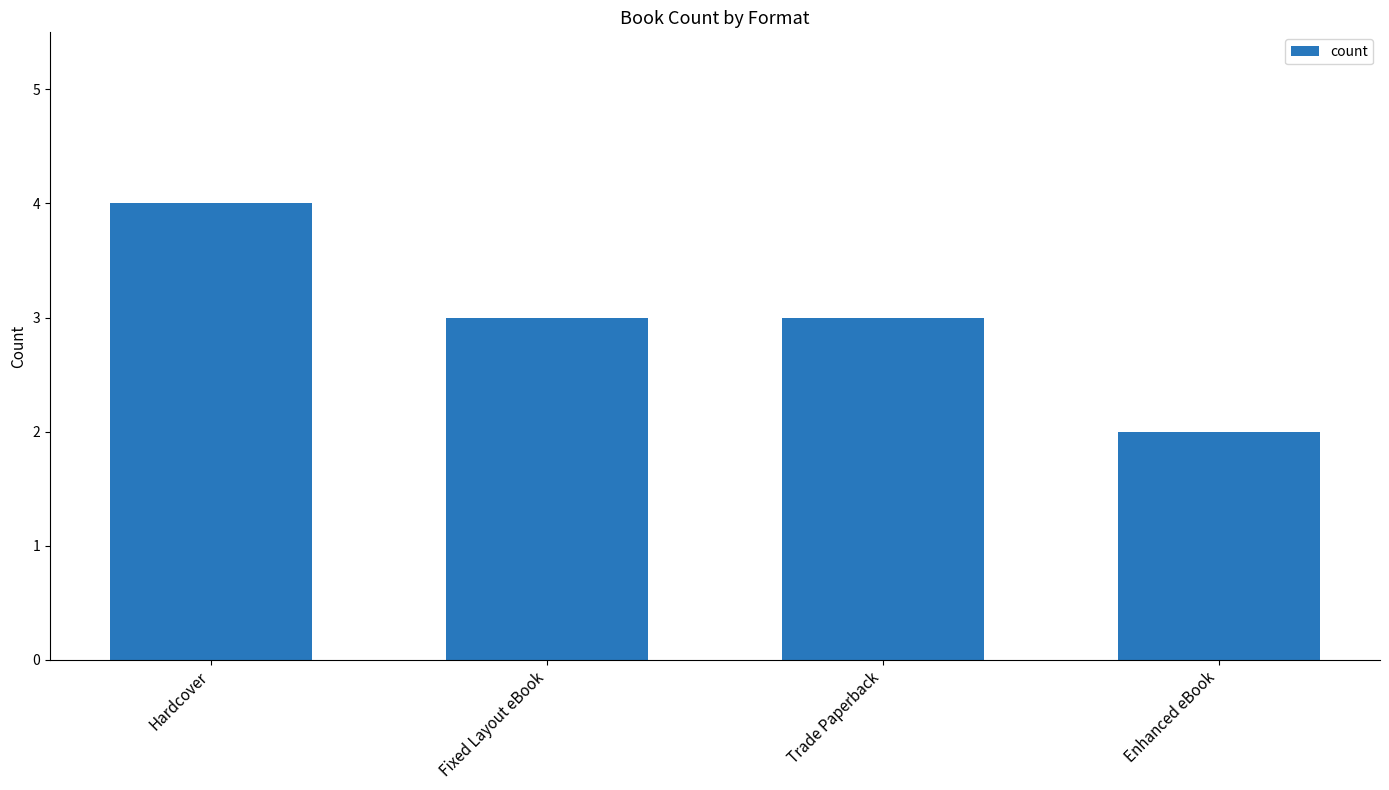

What is the label of the 1st bar from the right?

Enhanced eBook